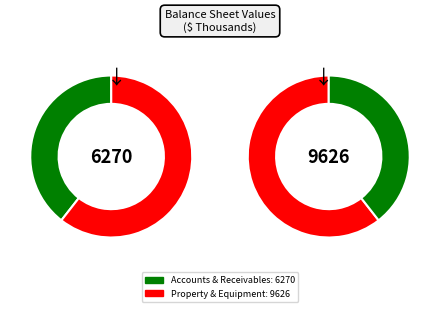

Count the number of slices in the pie.

2